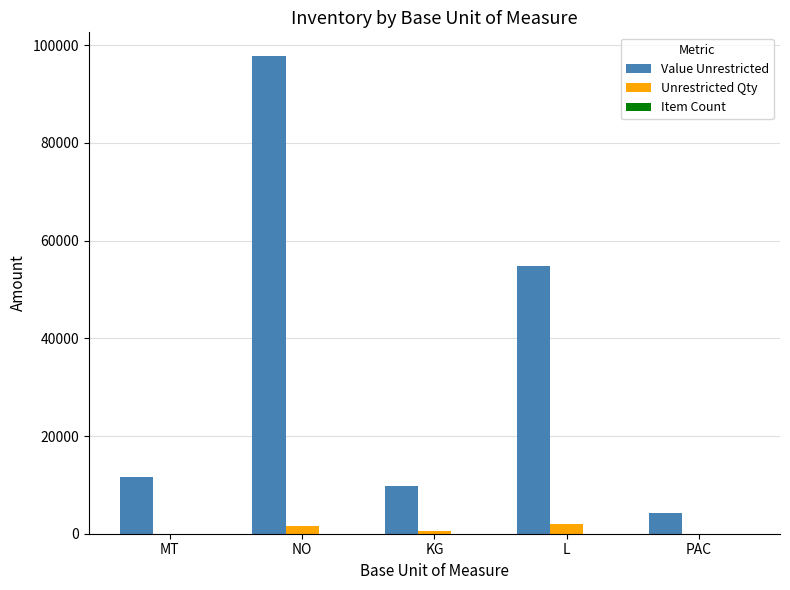

At which category is the sum across all series the highest?

NO